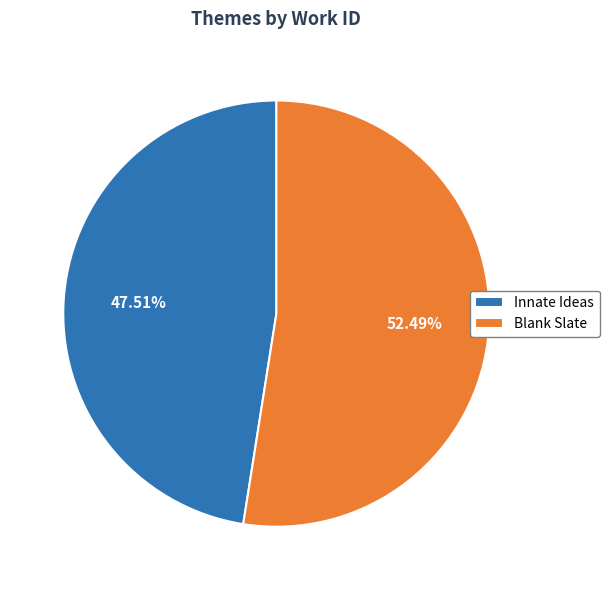

Is it true that Blank Slate is 52% of the pie?

True